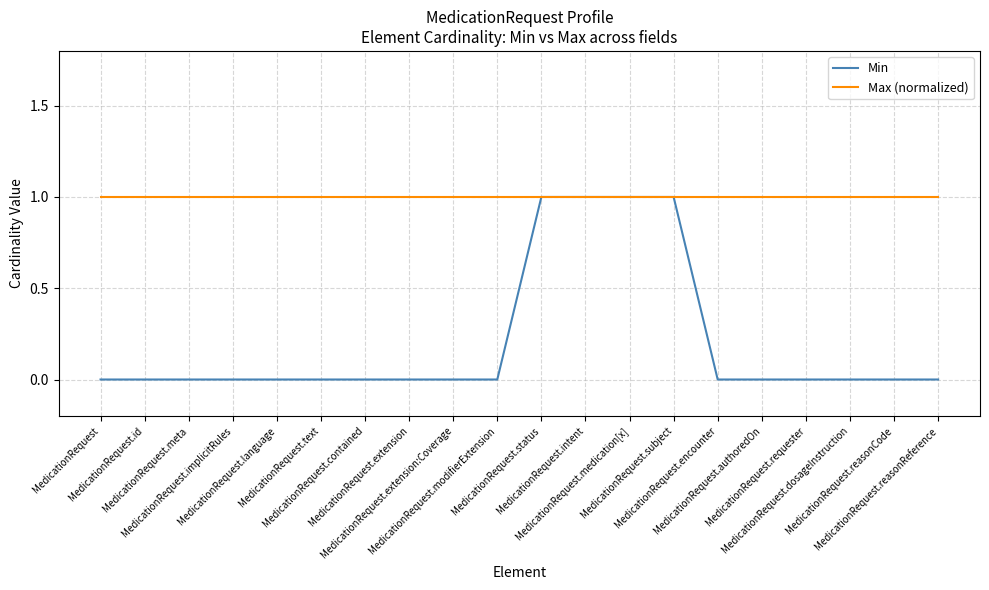

True or false: Max (normalized) has a value of 1 at MedicationRequest.text.

True